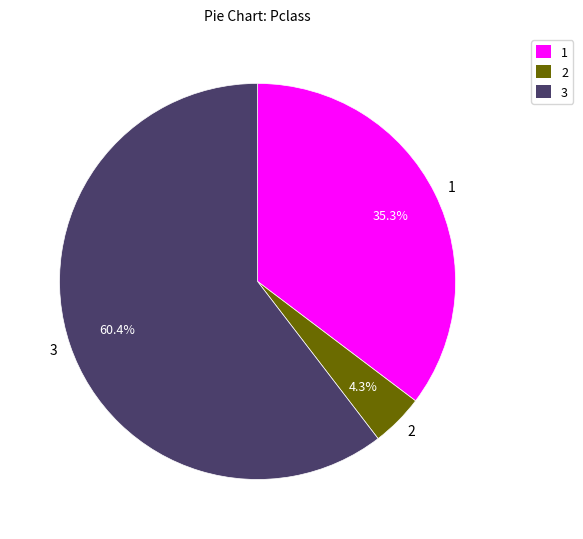

Which category has the biggest portion of the pie?

3